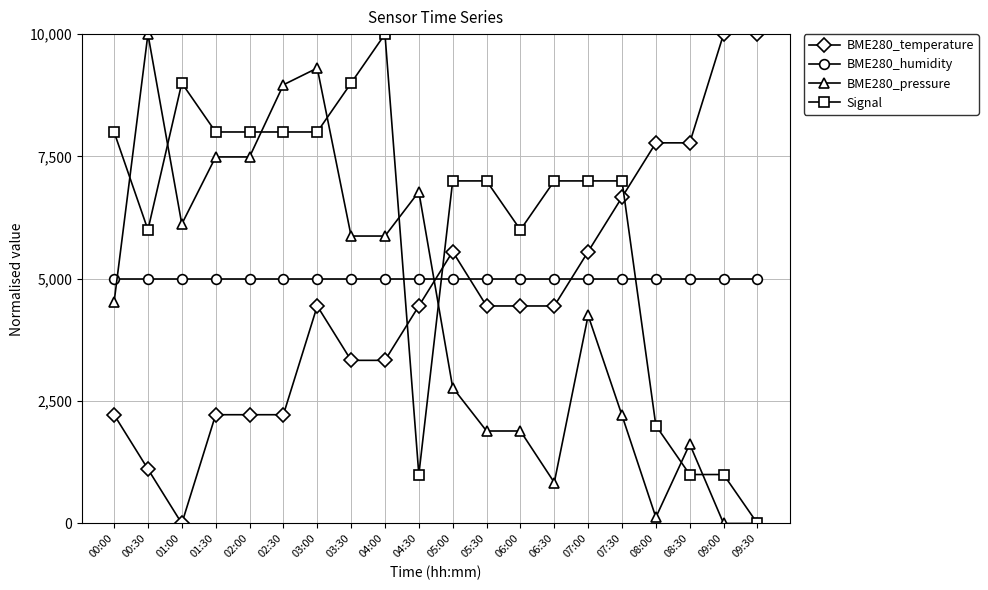

True or false: BME280_humidity and BME280_pressure intersect in this chart.

True